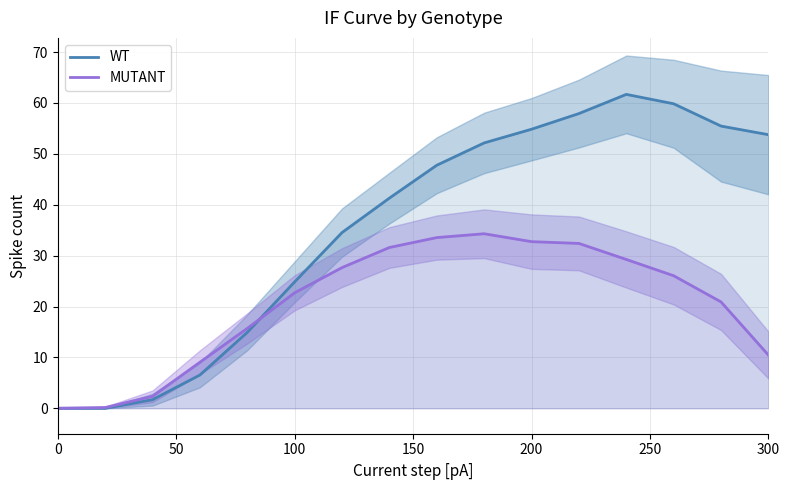

What is the highest value of the WT series?

61.7